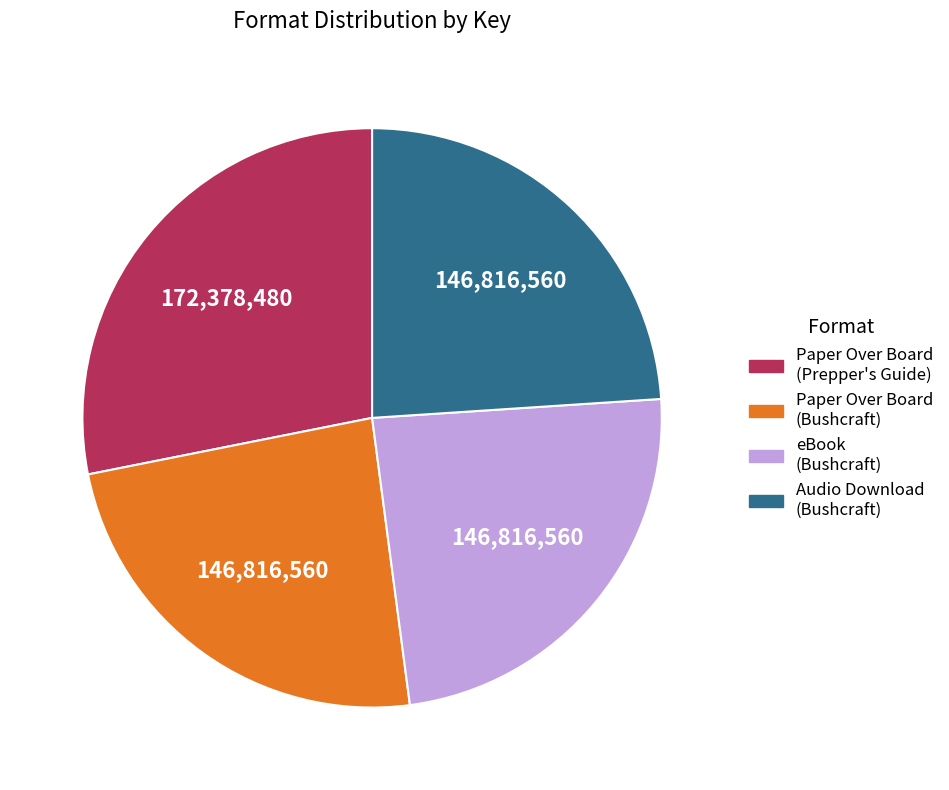

Does any single category account for the majority?

No